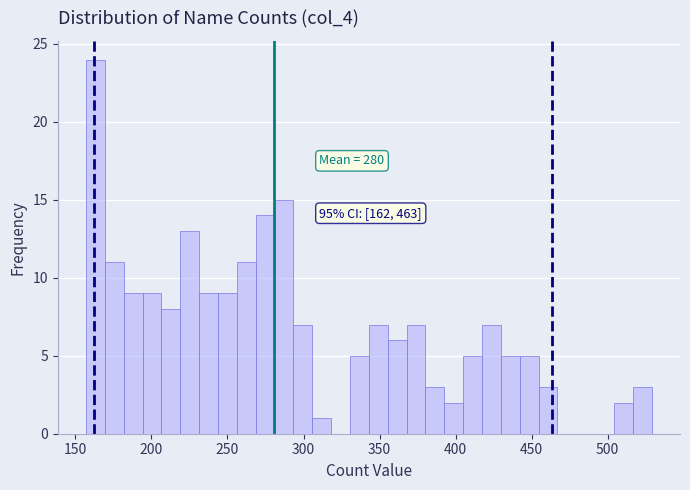

Read against the x-axis, roughly where is the centre of the tallest bar?

165